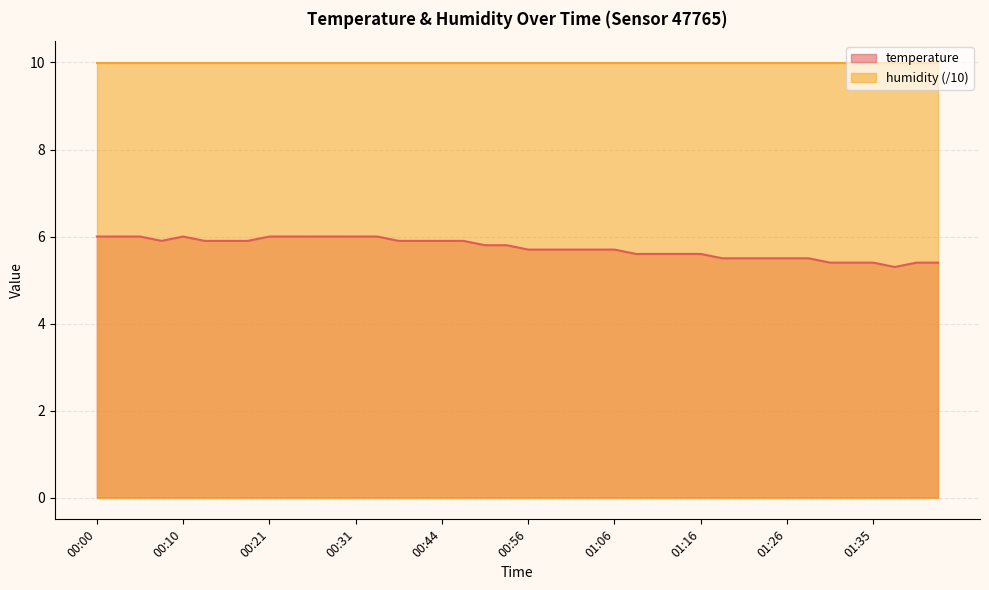

Approximately how many times larger is the value at 00:44 compared to 00:02?

1.0